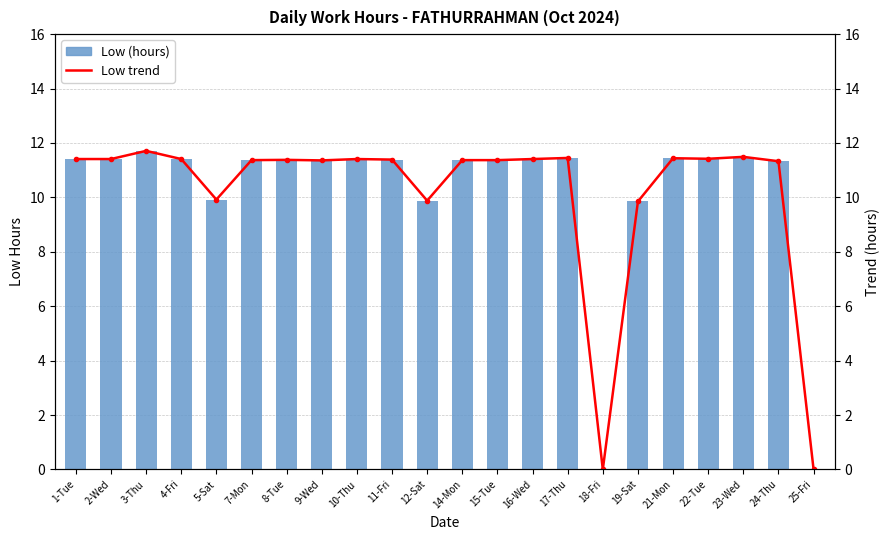

How many values in the Low (hours) series exceed 11?

17